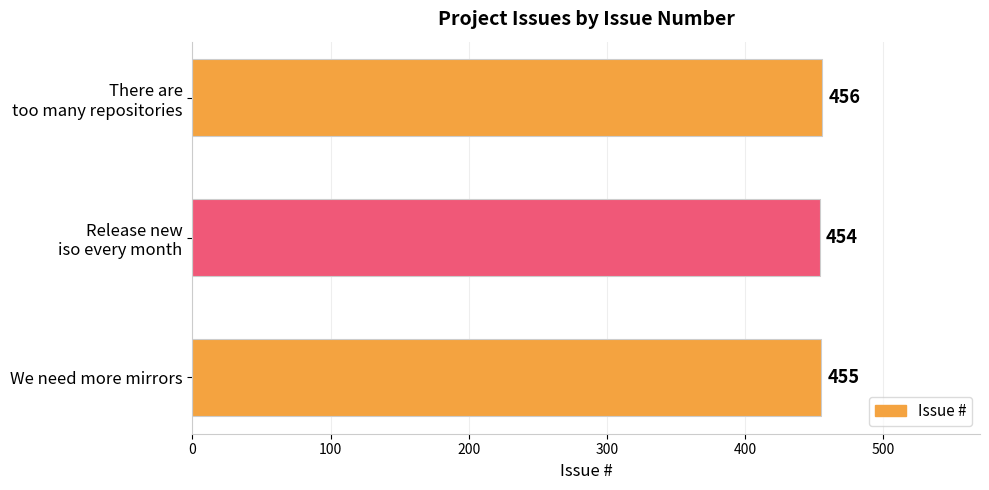

How many data points are less than 455?

1